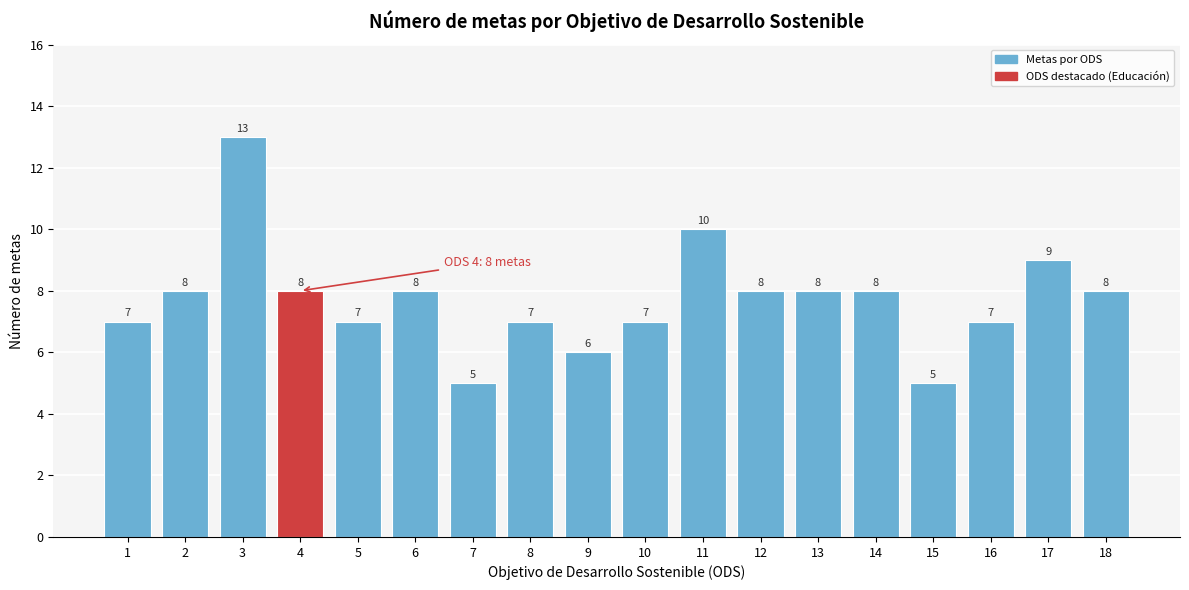

Reading left to right, list all the values displayed in this chart.

1=7	2=8	3=13	4=8	5=7	6=8	7=5	8=7	9=6	10=7	11=10	12=8	13=8	14=8	15=5	16=7	17=9	18=8